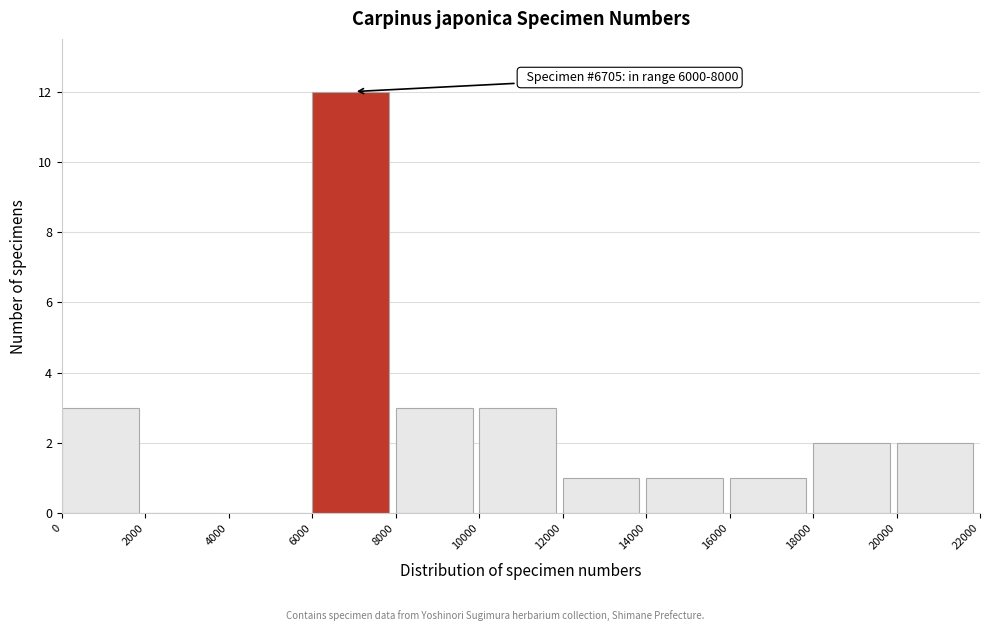

Over which range of the x-axis is the bar tallest?

6000 to 8000